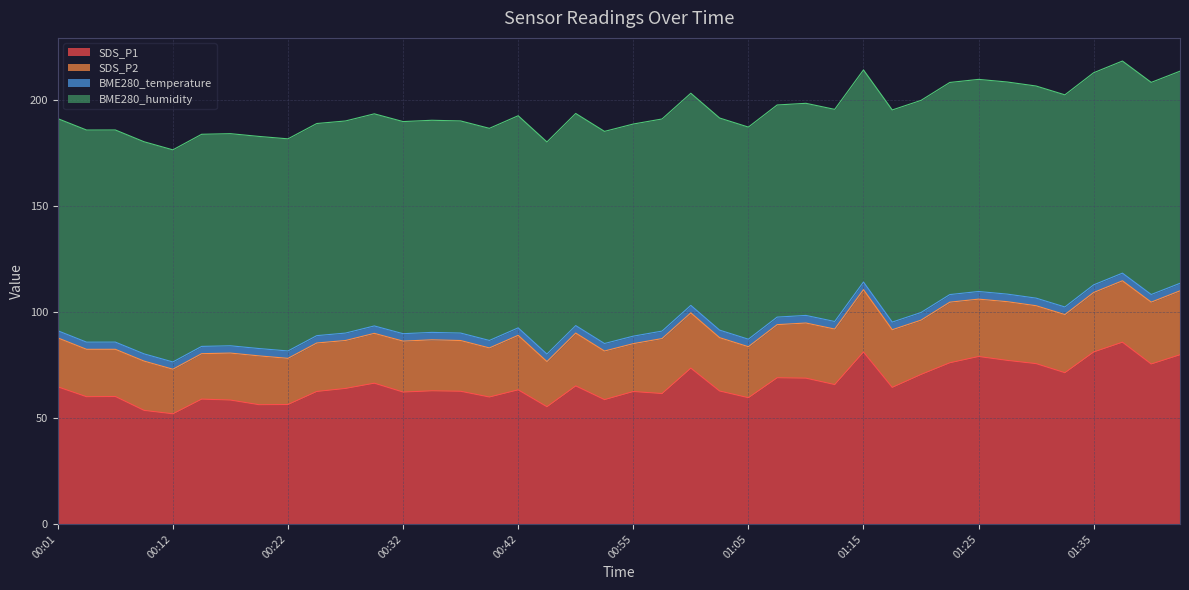

What is the maximum value for SDS_P1?

85.7